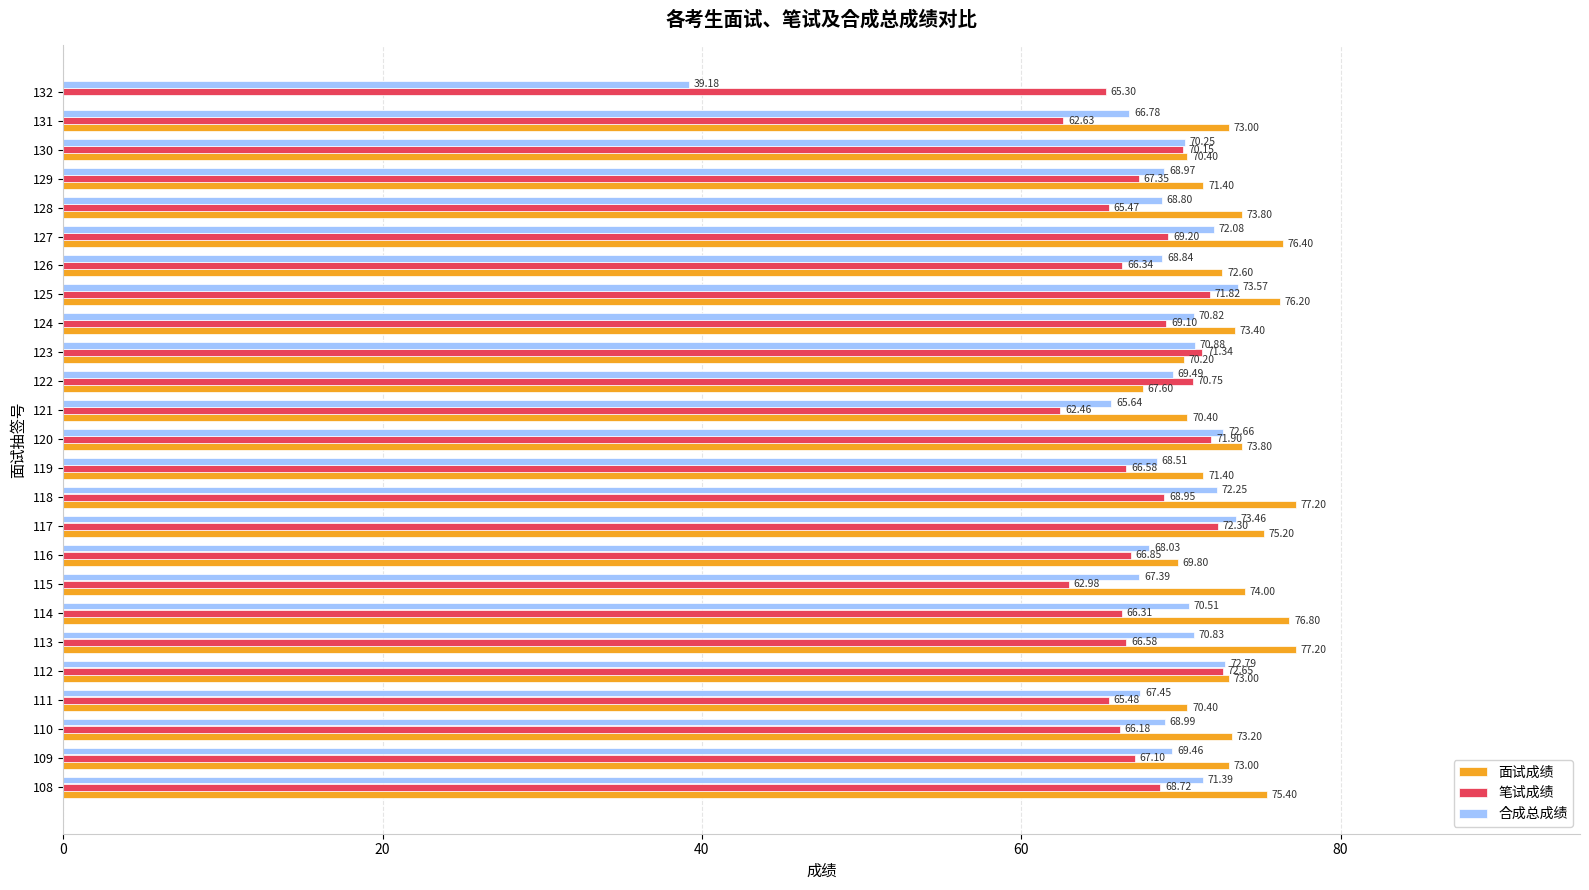

Which series has the largest total across all categories?

面试成绩